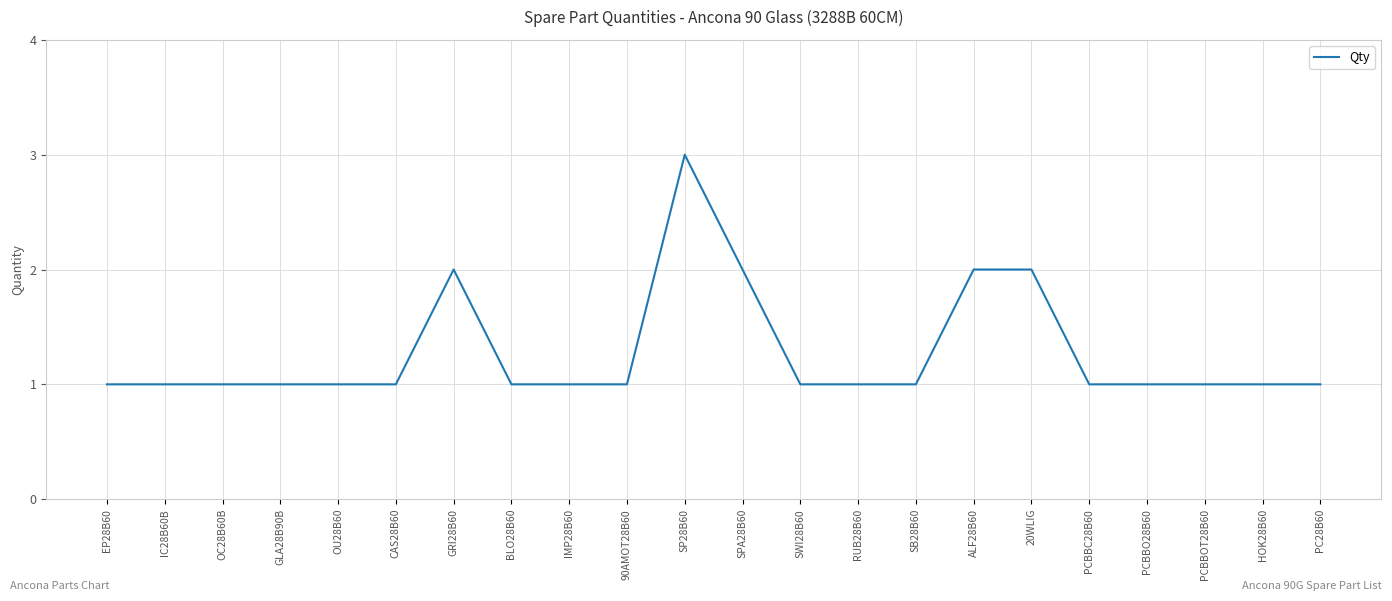

What is the difference between the maximum and minimum values?

2